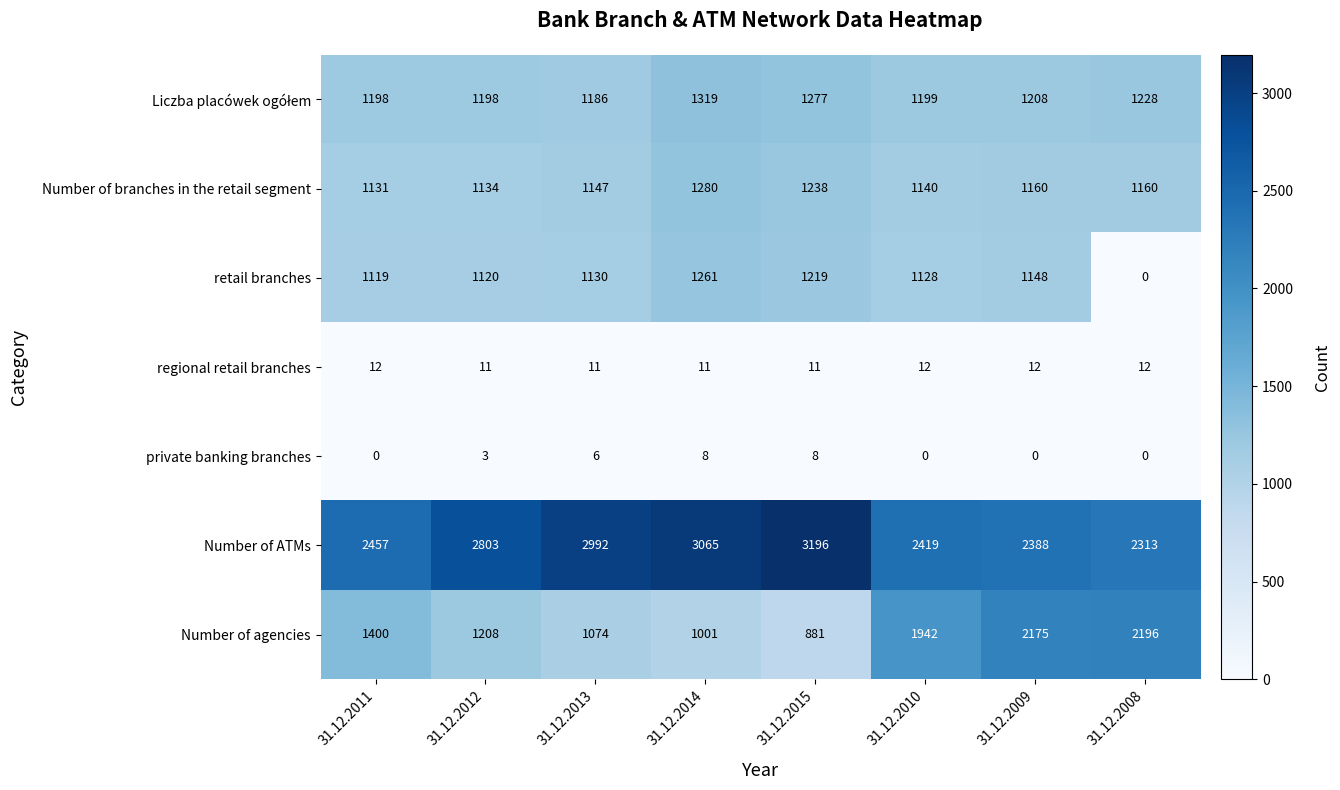

Where is Number of agencies nearest to the value 1538?

31.12.2011